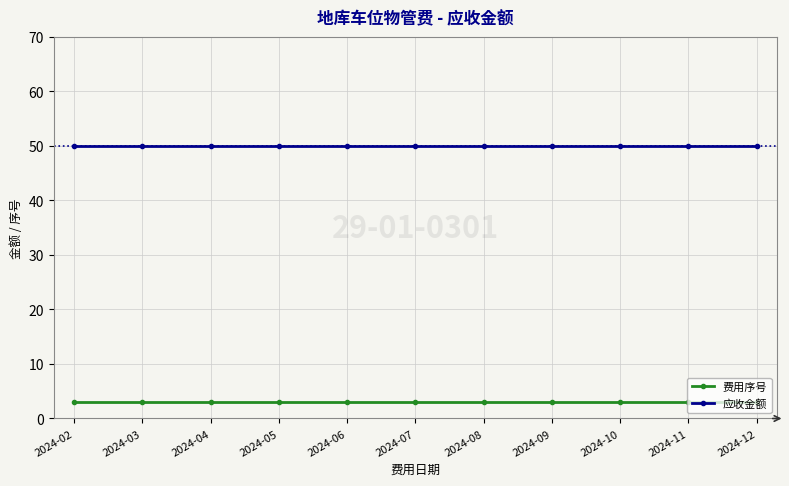

Is it true that 费用序号 equals 3 at 2024-09?

True